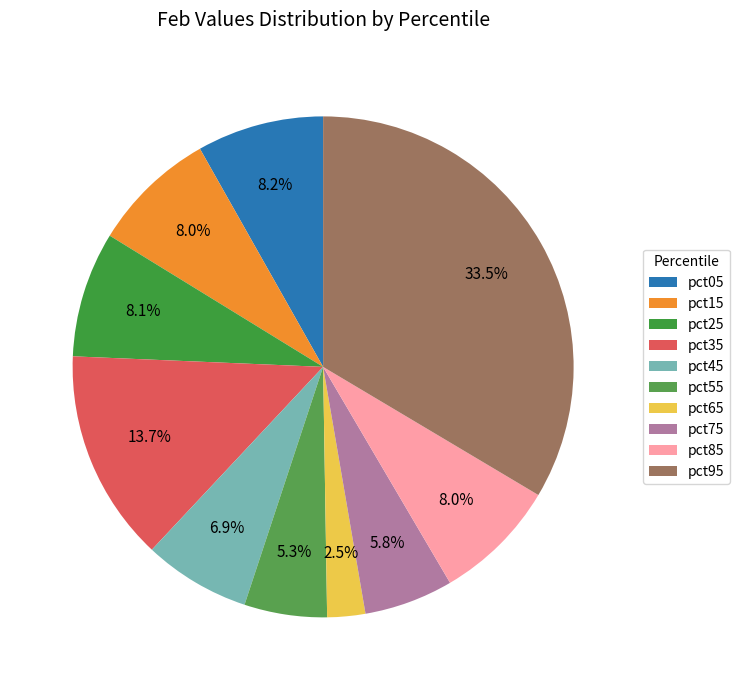

Which has a higher value, pct35 or pct55?

pct35